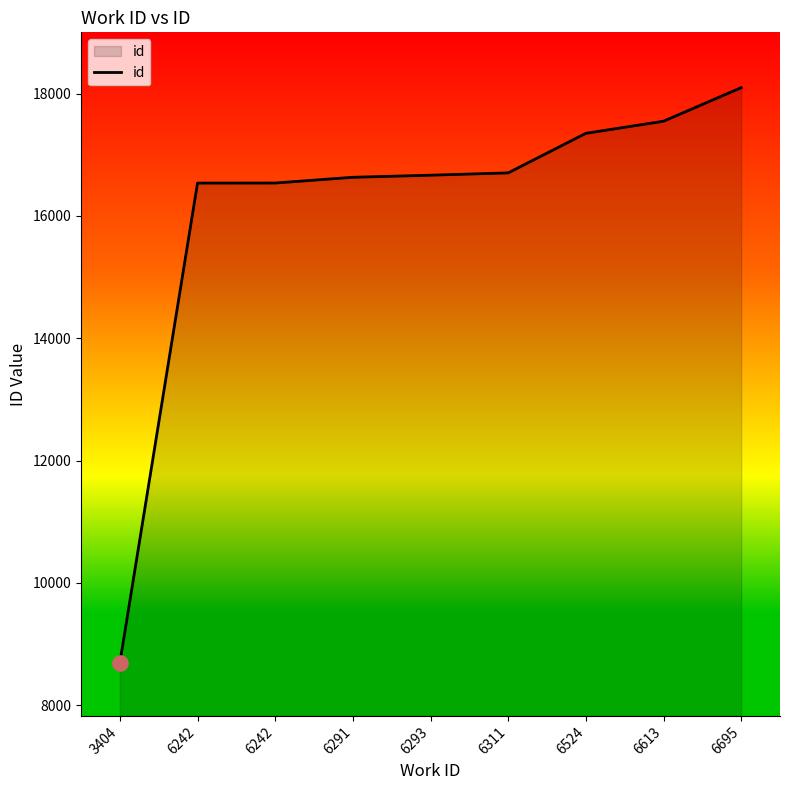

Which has a higher value, 6524 or 6242?

6524